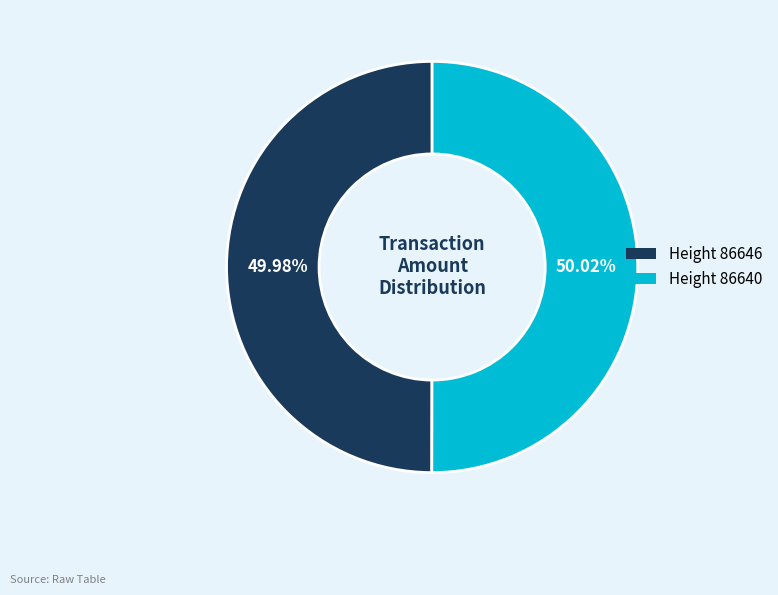

Approximately how many times larger is the value at Height 86646 compared to Height 86640?

1.0